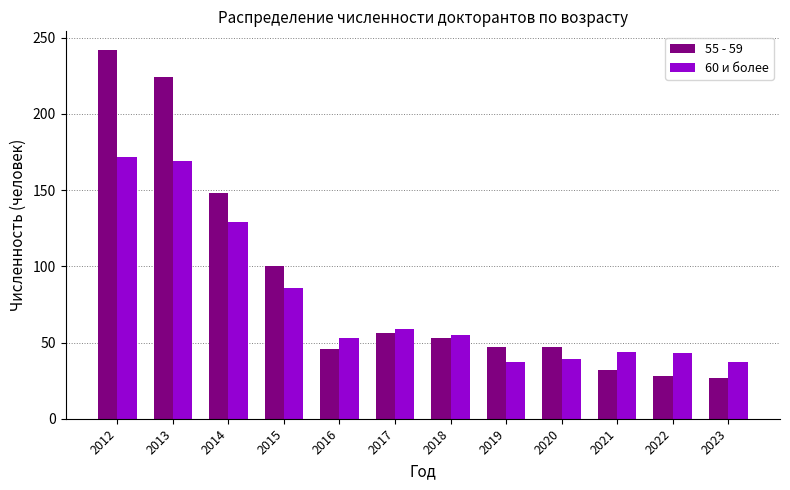

Which series has the largest total across all categories?

55 - 59